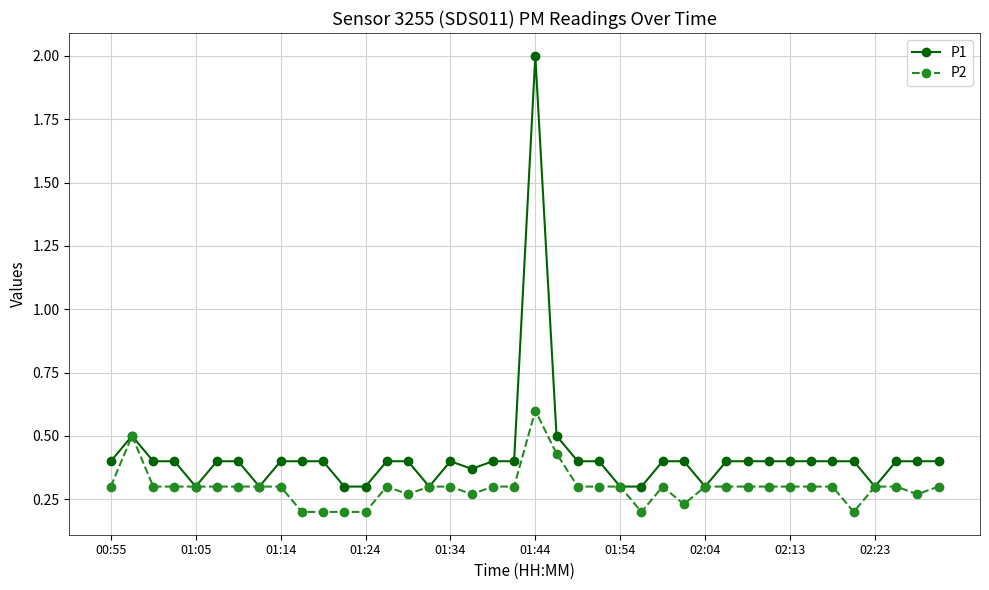

Which series has the largest total across all categories?

P1